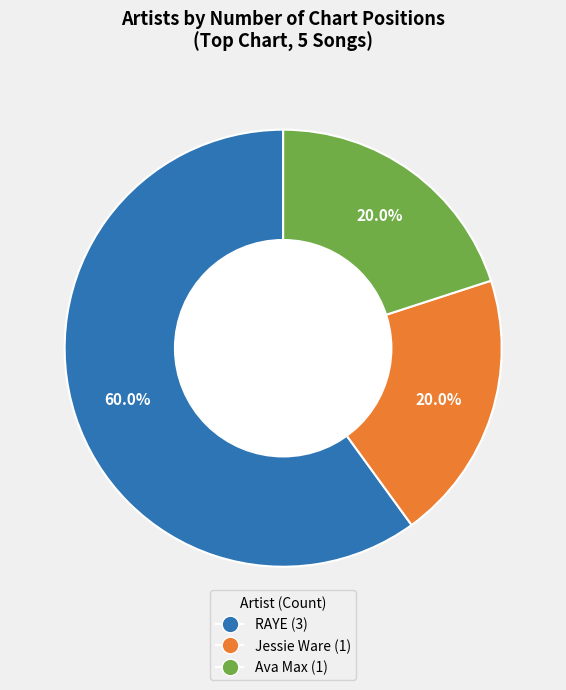

Does any single category account for the majority?

Yes